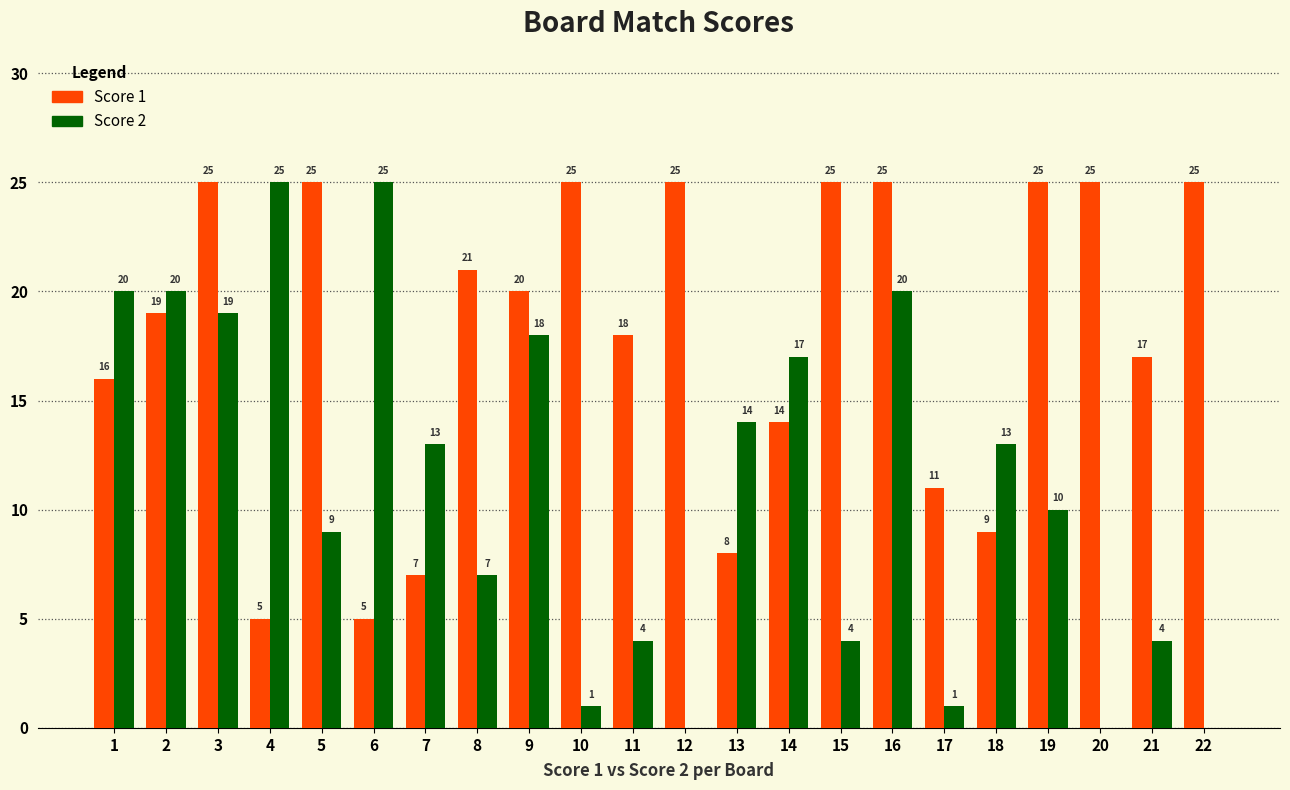

What is the spread (max minus min) of values at 17?

10